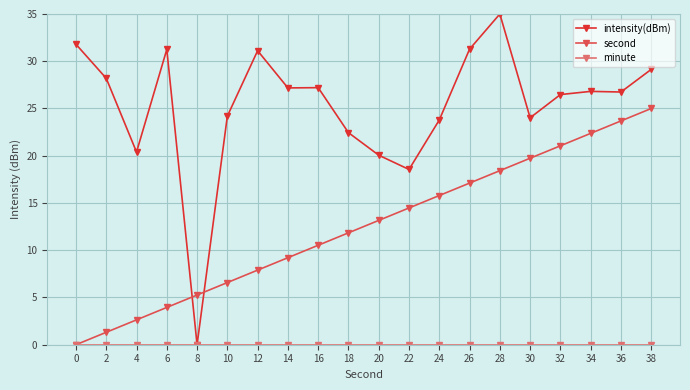

Which category has the highest value across all series?

28